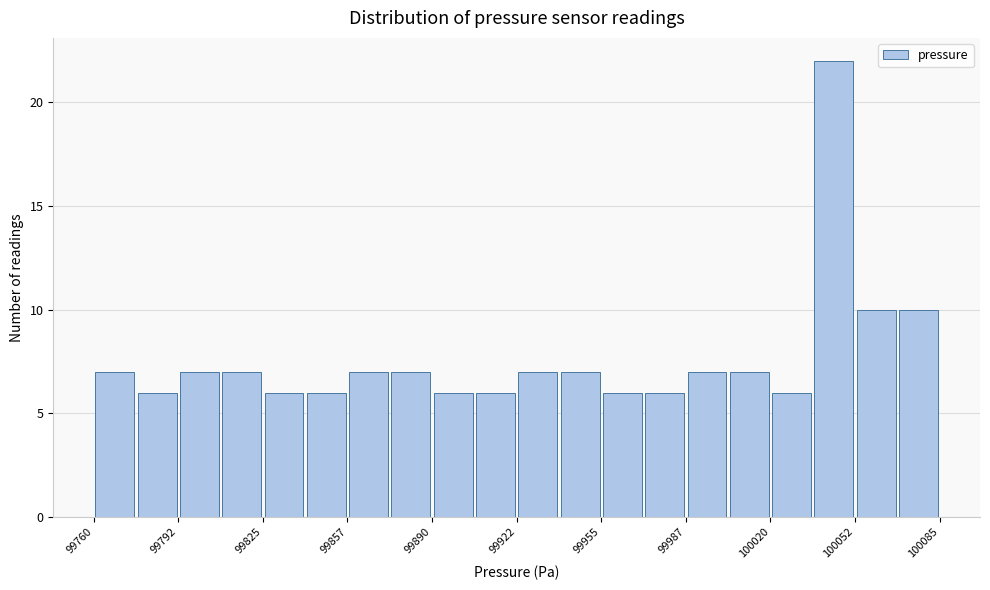

Around what value on the x-axis is the tallest bar? Give the approximate position of its centre, as read against the axis.

100045